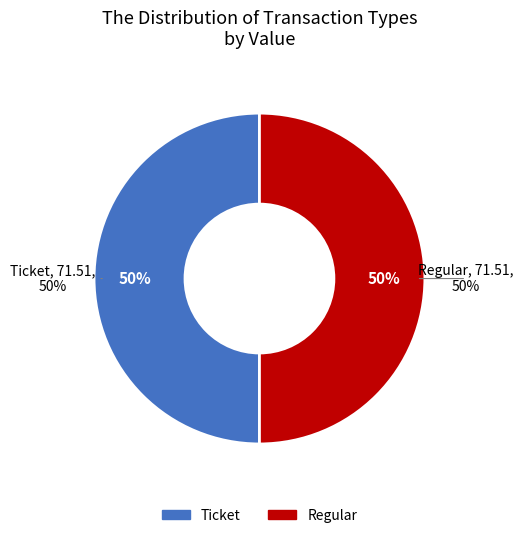

Combined, do Regular and Ticket account for over 50%?

Yes